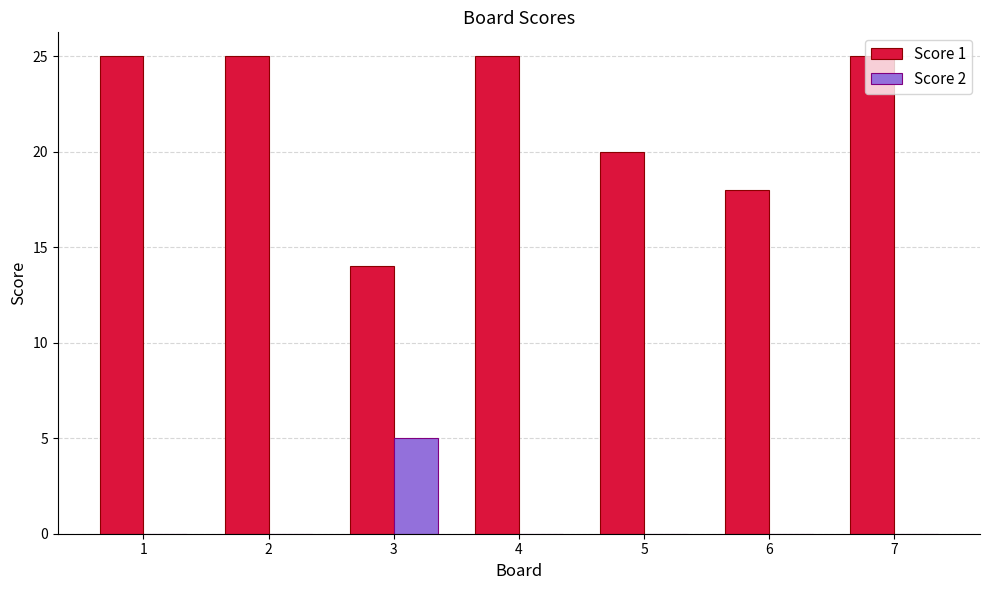

How many data points does each series have?

7